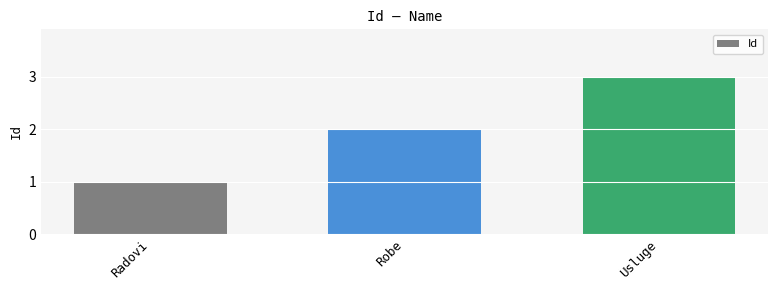

Approximately how many times larger is the value at Radovi compared to Robe?

0.5